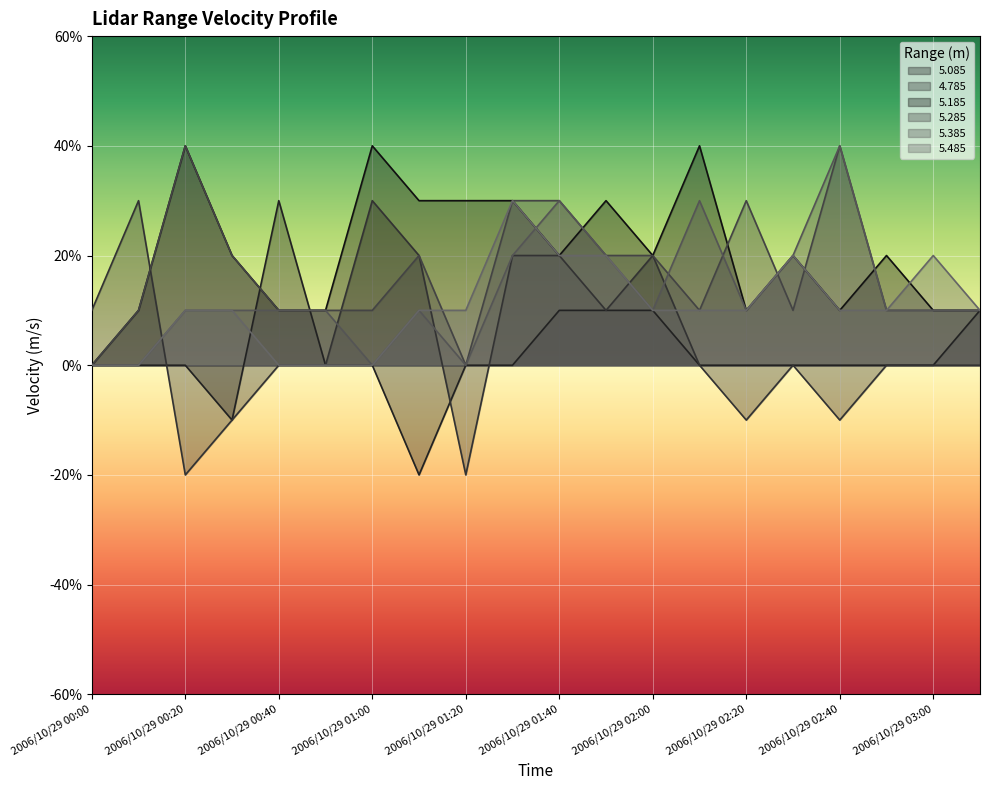

What is the label of the 1st point from the right?

2006/10/29 03:10